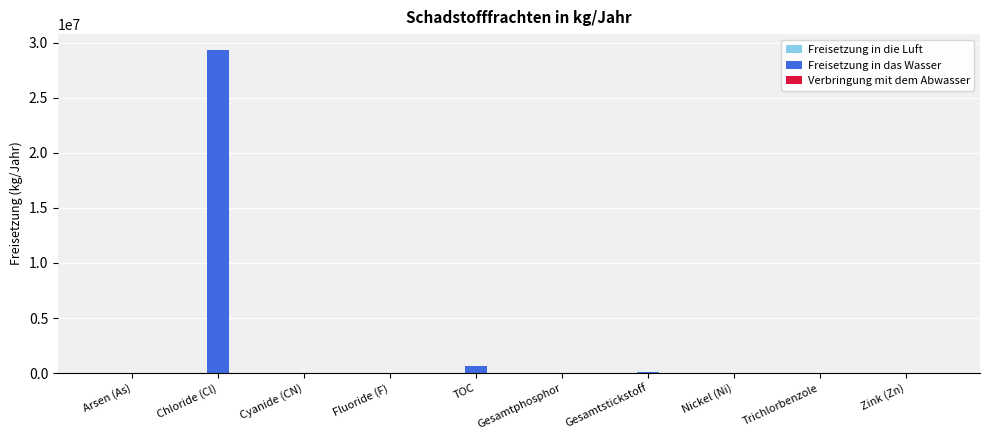

Which label corresponds to the largest value in the chart?

Chloride (Cl)